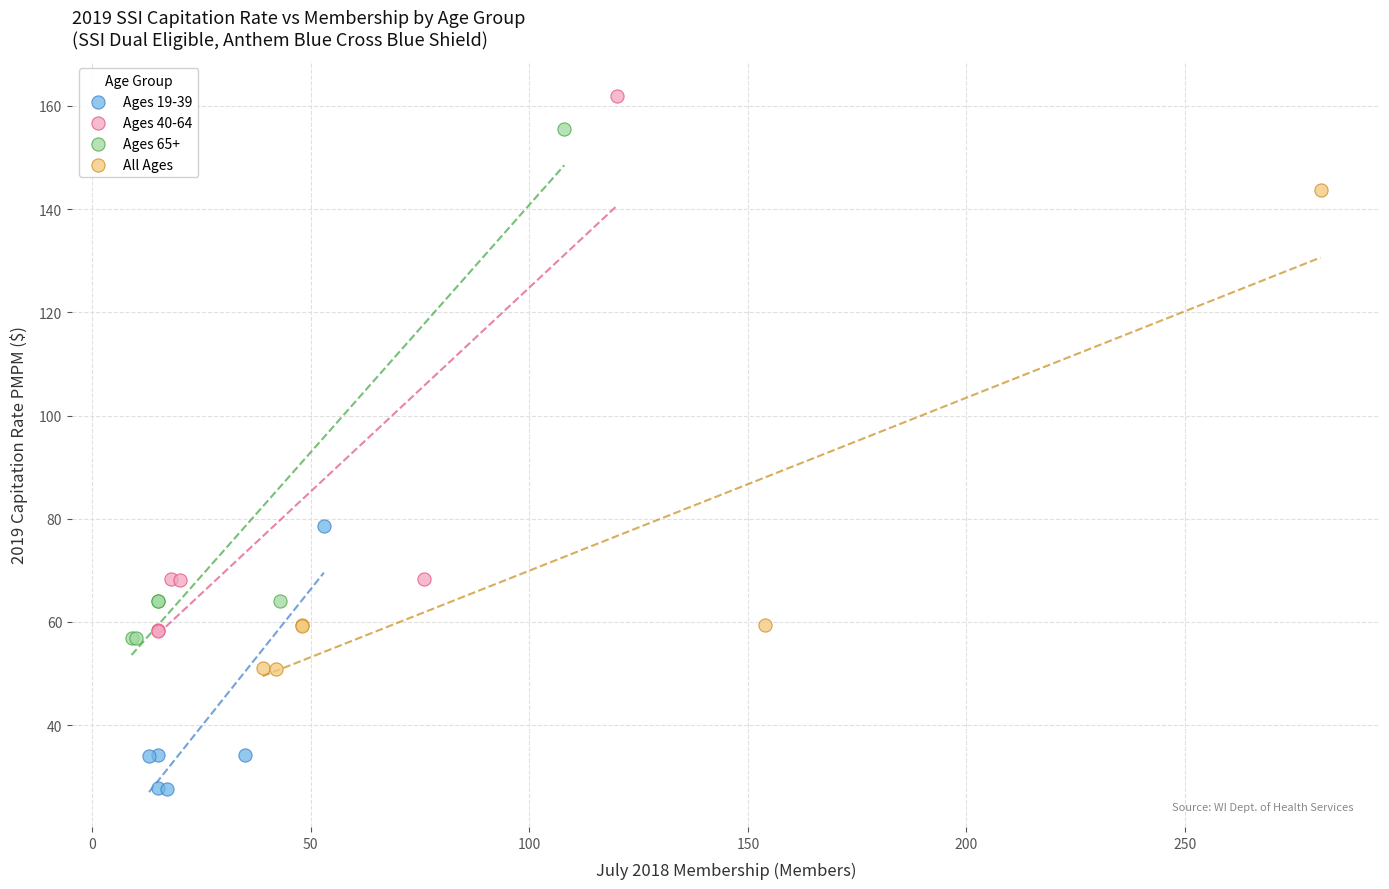

Which series contains the lowest Y value?

Ages 19-39